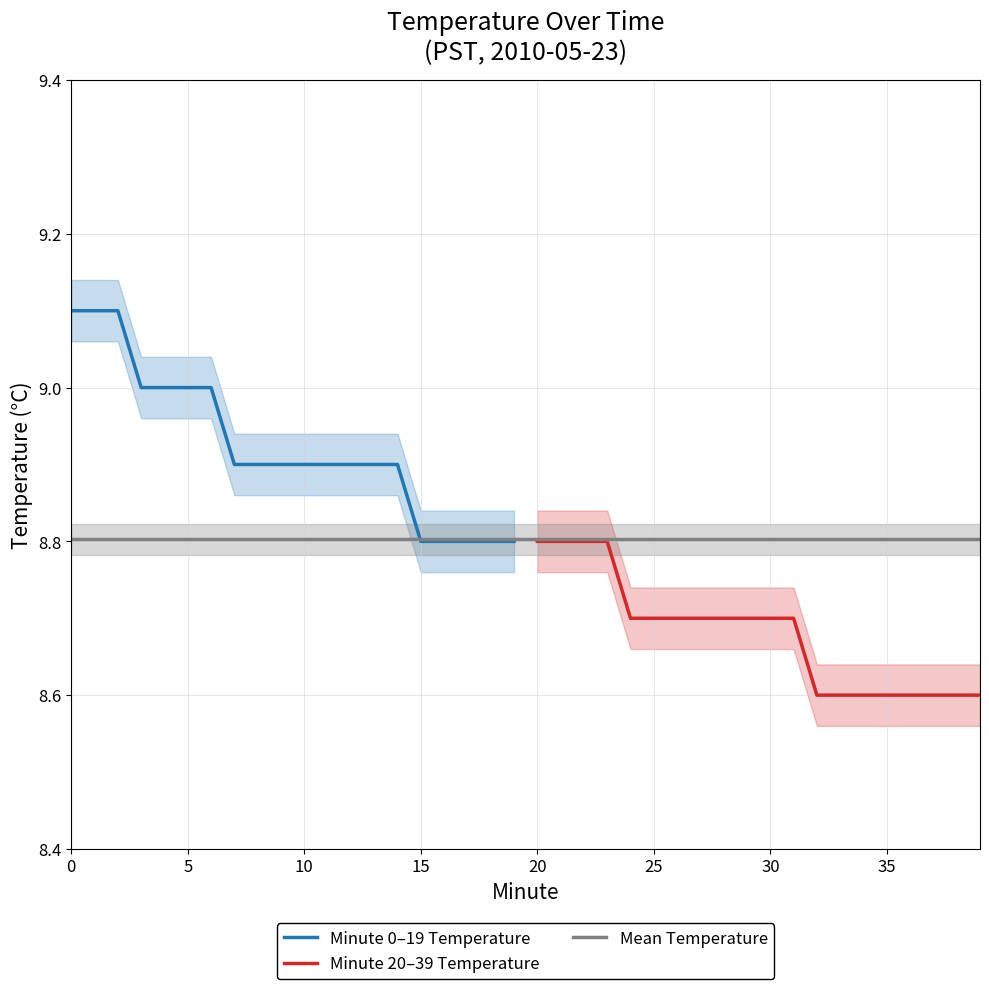

True or false: Hour 0 (00:00-00:19) and Hour 0 (00:20-00:39) cross at least once.

False